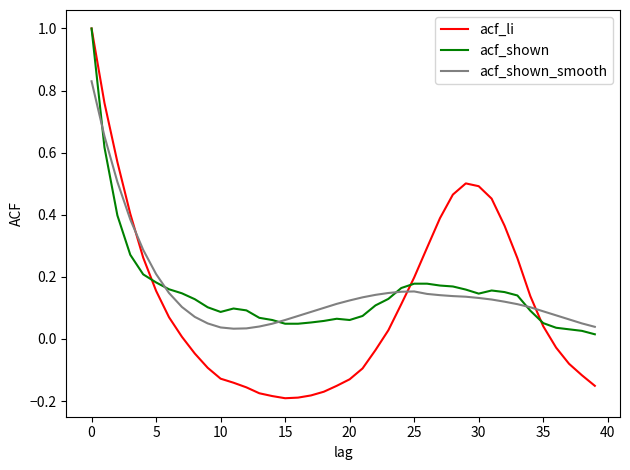

What is the sum of all acf_shown_smooth values?

6.2